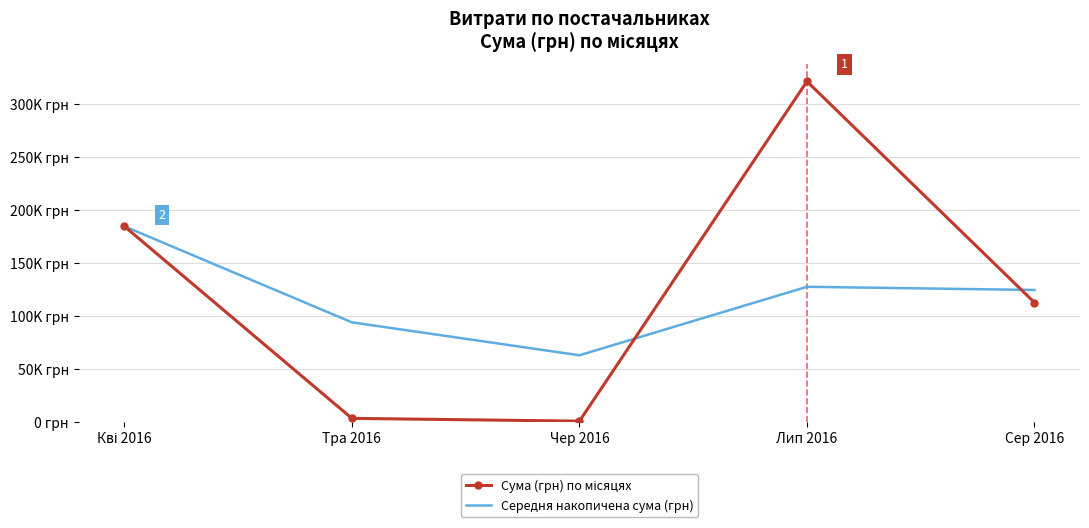

In Середня накопичена сума (грн), how many points are lower than both neighbors (excluding endpoints)?

1